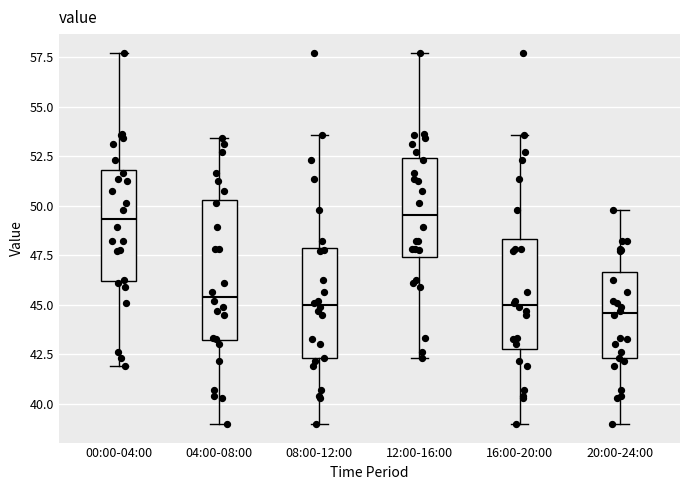

Reading left to right, read every box against the y-axis: the position of its median line, the range the box covers, and the ends of its whiskers. The values are not printed on the chart, so give them approximately, as read against the axis.

00:00-04:00: median 49.5, box 46.0 to 52.0, whiskers 42.0 to 57.5
04:00-08:00: median 45.5, box 43.0 to 50.5, whiskers 39.0 to 53.5
08:00-12:00: median 45.0, box 42.5 to 48.0, whiskers 39.0 to 53.5
12:00-16:00: median 49.5, box 47.5 to 52.5, whiskers 42.5 to 57.5
16:00-20:00: median 45.0, box 43.0 to 48.5, whiskers 39.0 to 53.5
20:00-24:00: median 44.5, box 42.5 to 46.5, whiskers 39.0 to 50.0